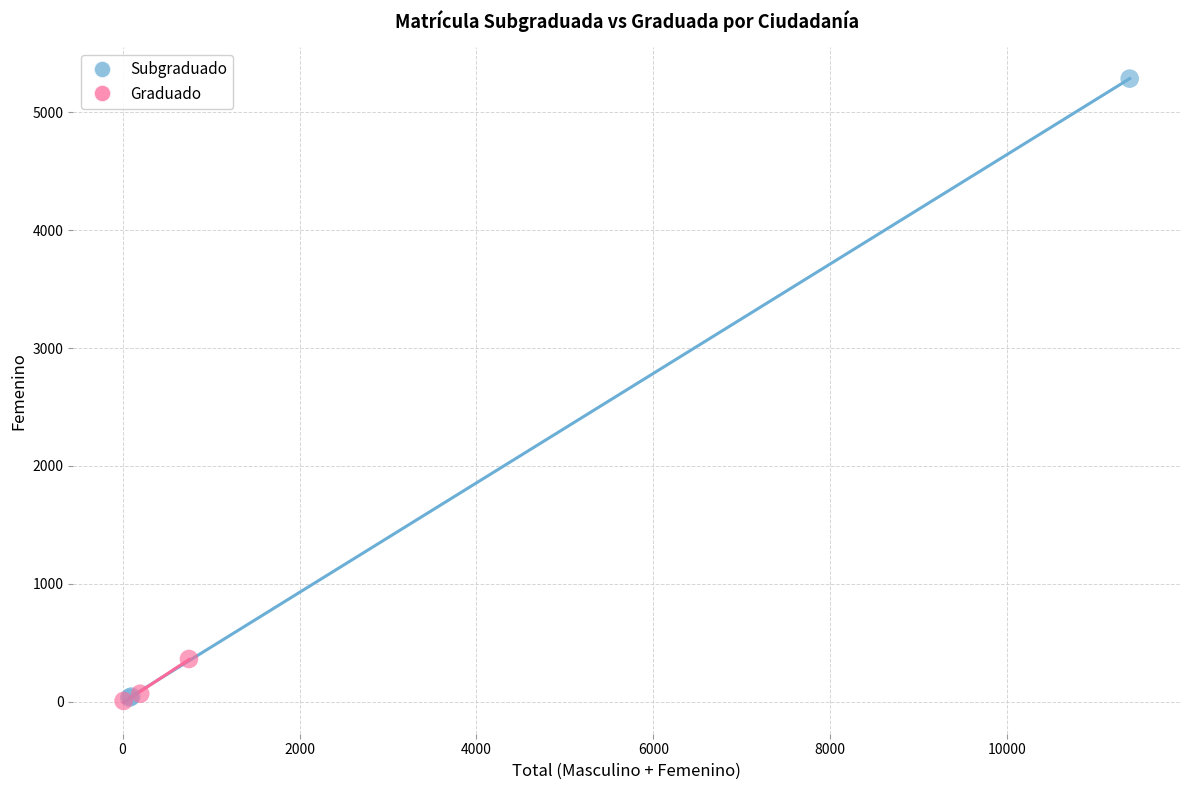

Which series has the widest spread of Y values?

Subgraduado